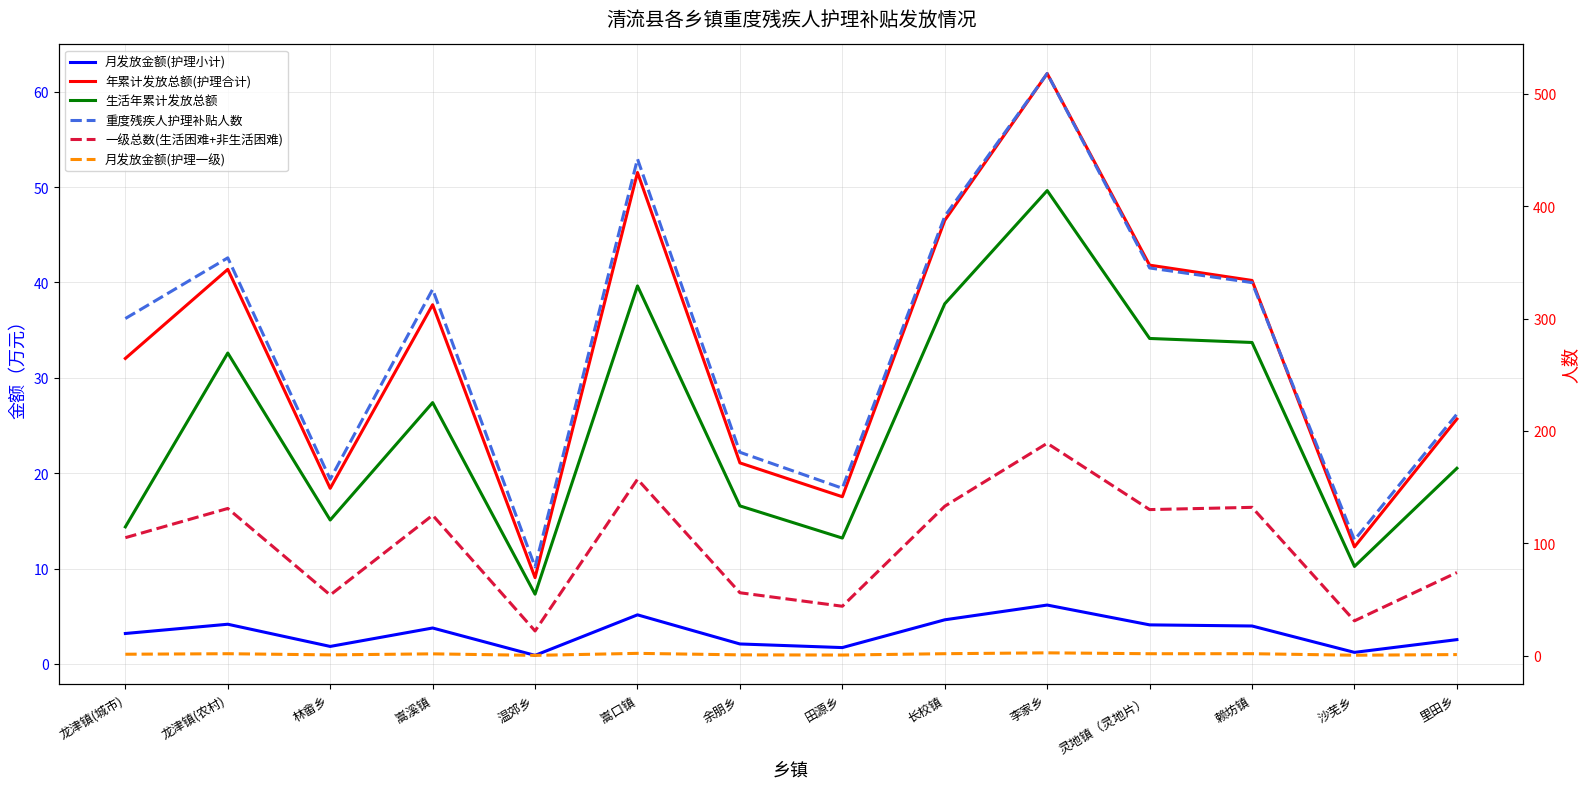

How many lines are shown in the chart?

6